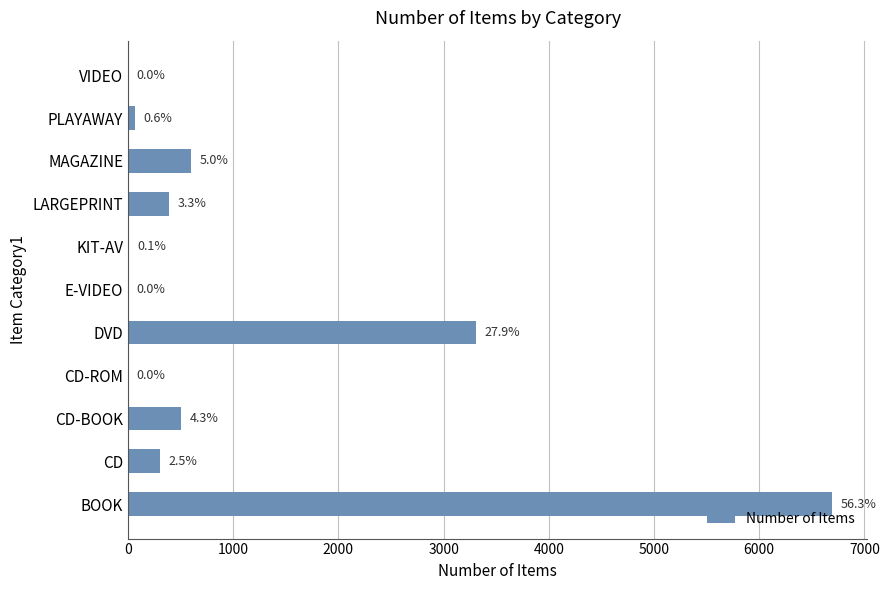

What is the maximum value shown in the chart?

6693